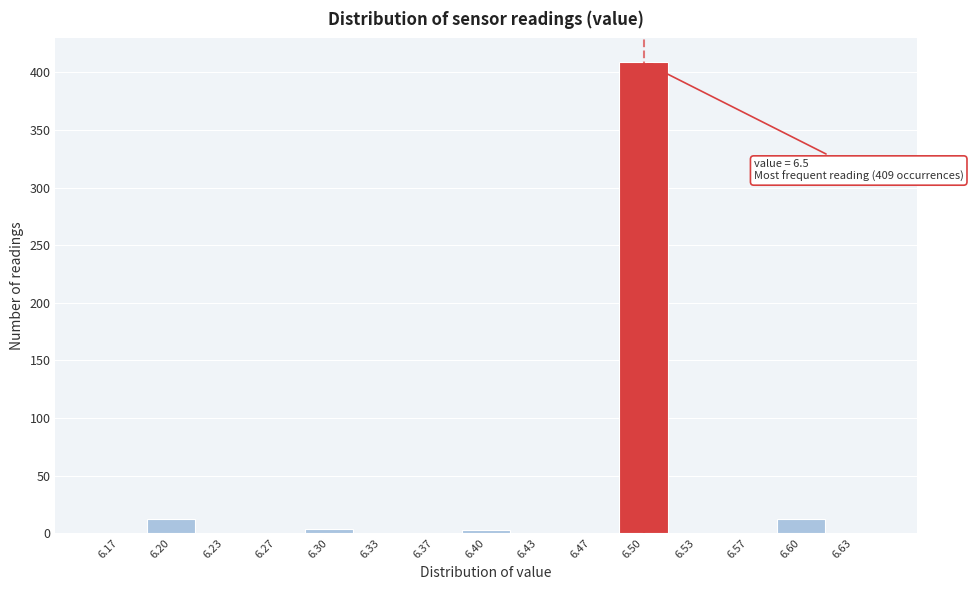

Over which range of the x-axis is the bar tallest?

6.485 to 6.515